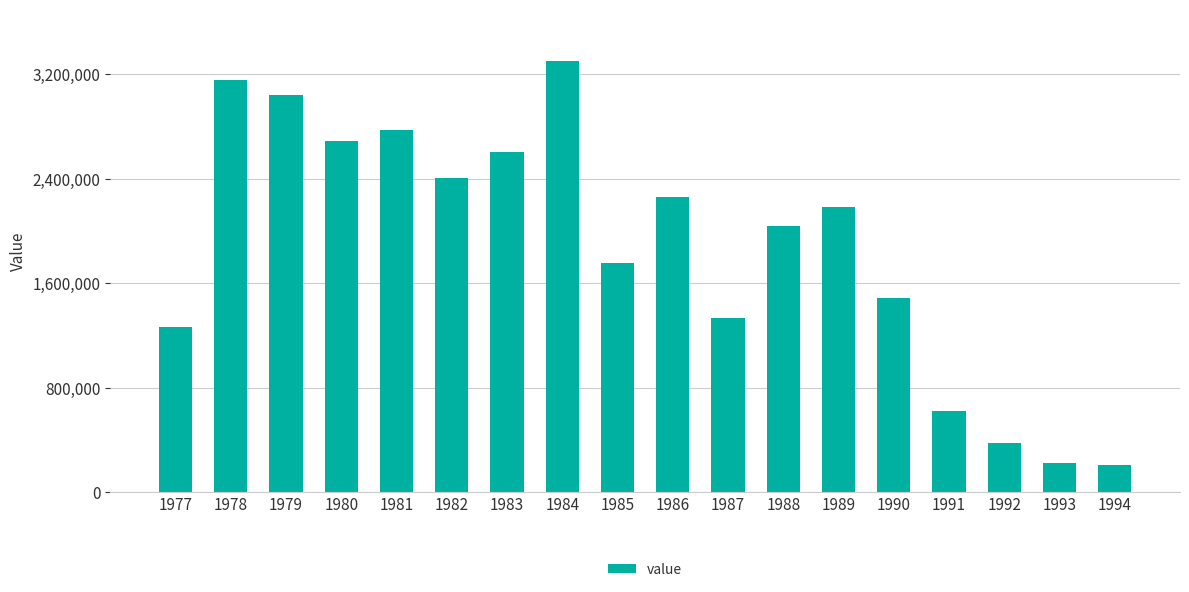

What is the approximate value at 1978?

3156580